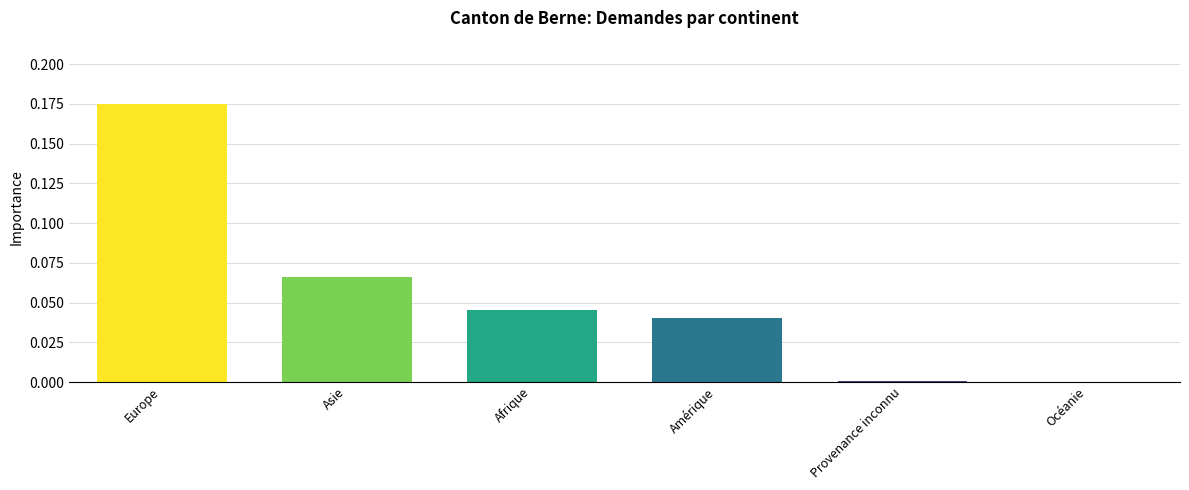

What is the sum of all values?

0.3